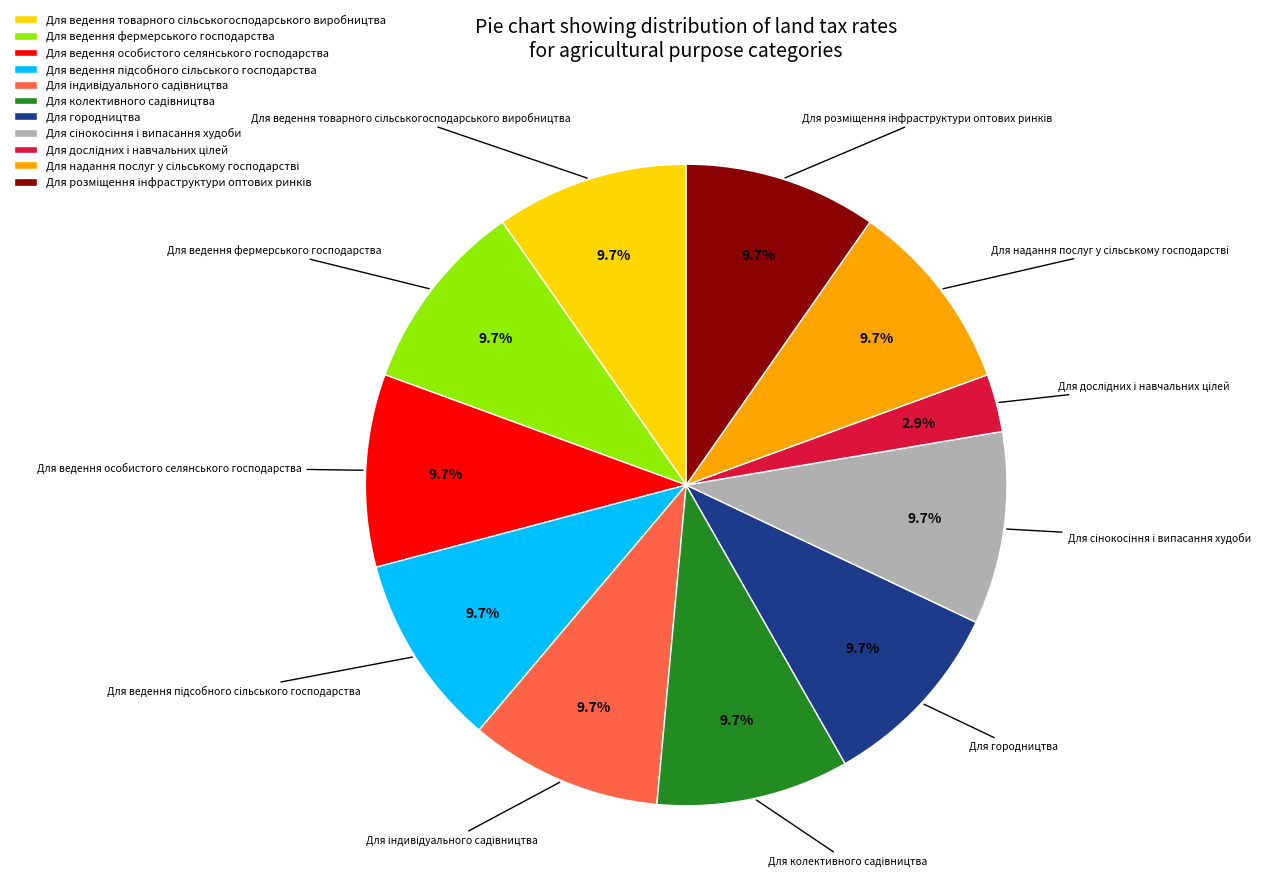

Does Для ведення особистого селянського господарства represent more than half of the total?

No